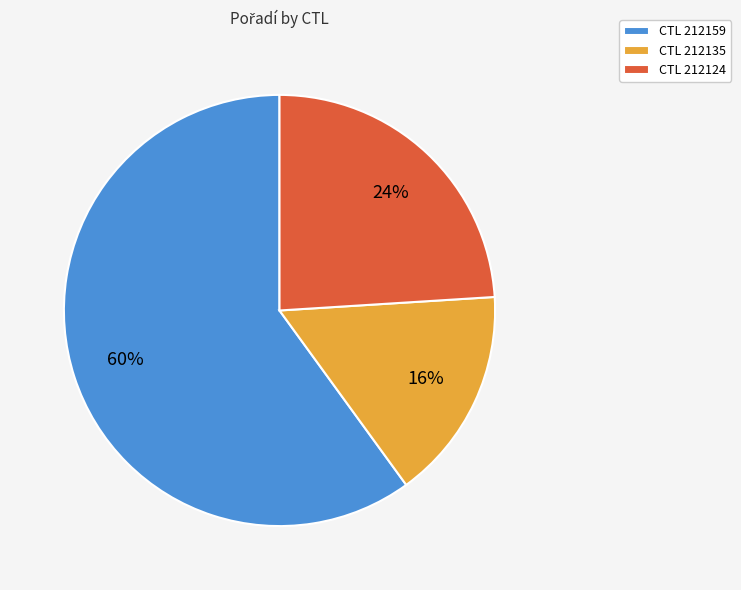

To the nearest percent, what portion does CTL 212124 represent?

24%